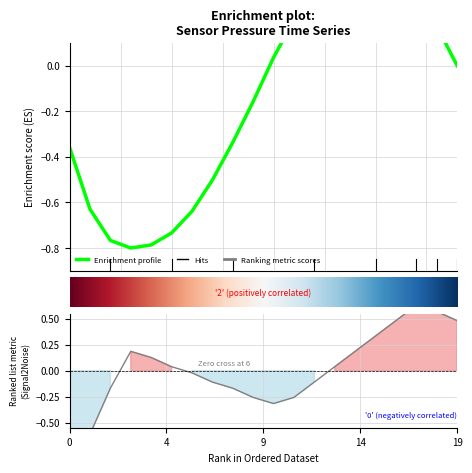

How many positive values are there?

10